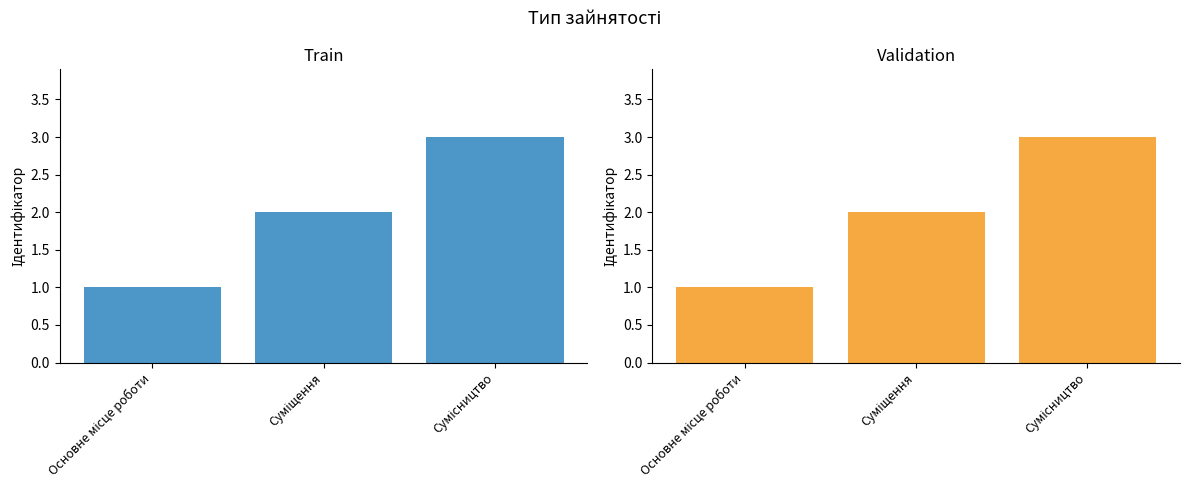

List the series in order of their peak value, lowest first.

Train, Validation